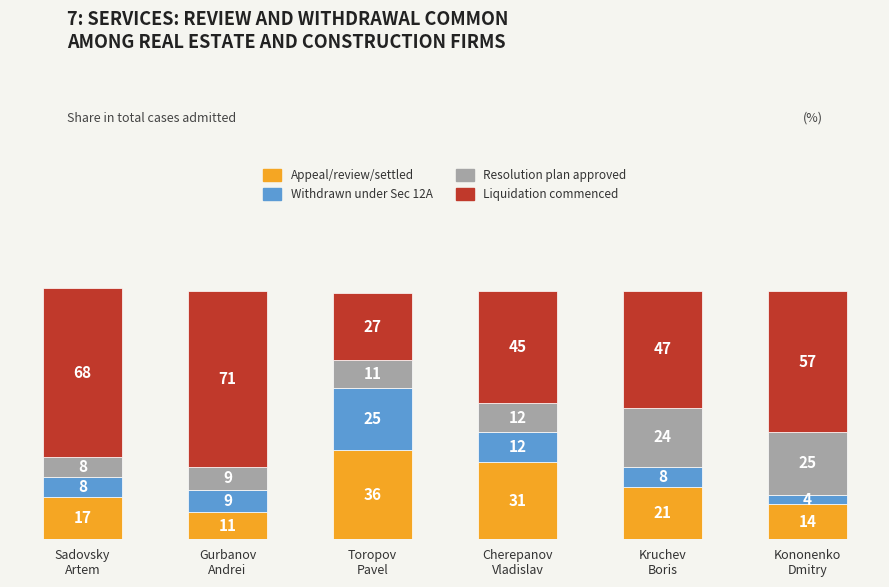

The Appeal/review/settled series shows 14 at Toropov
Pavel. True or false?

False